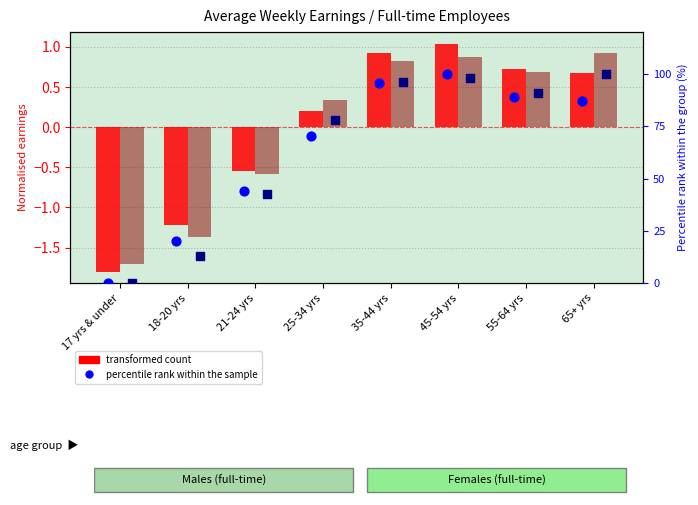

At which category is the sum across all series the highest?

45-54 yrs